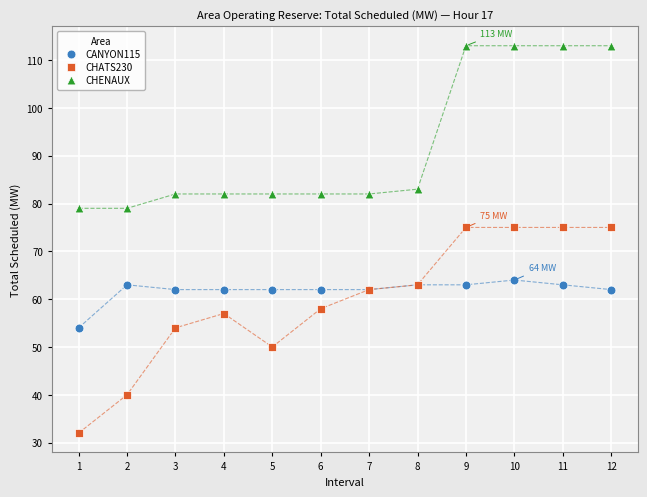

In the CHENAUX series, what Y value is closest to 96?

83